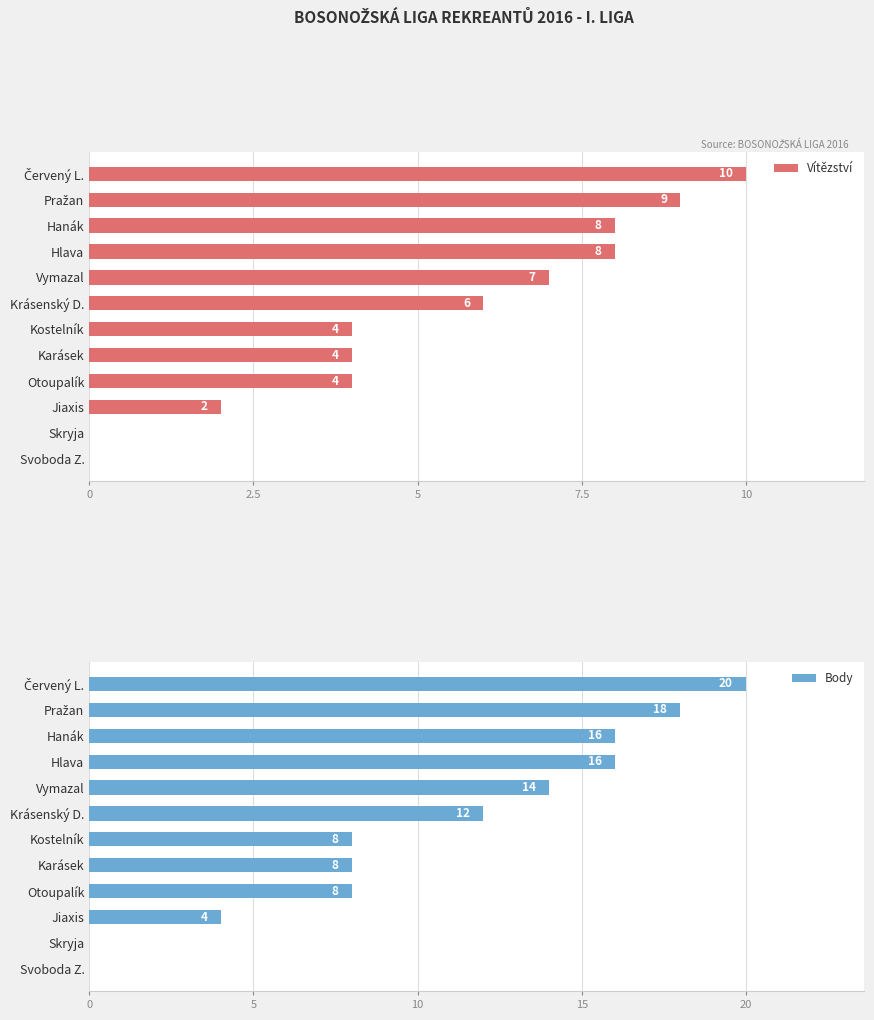

What are all the series names shown in the legend?

Vítězství, Body